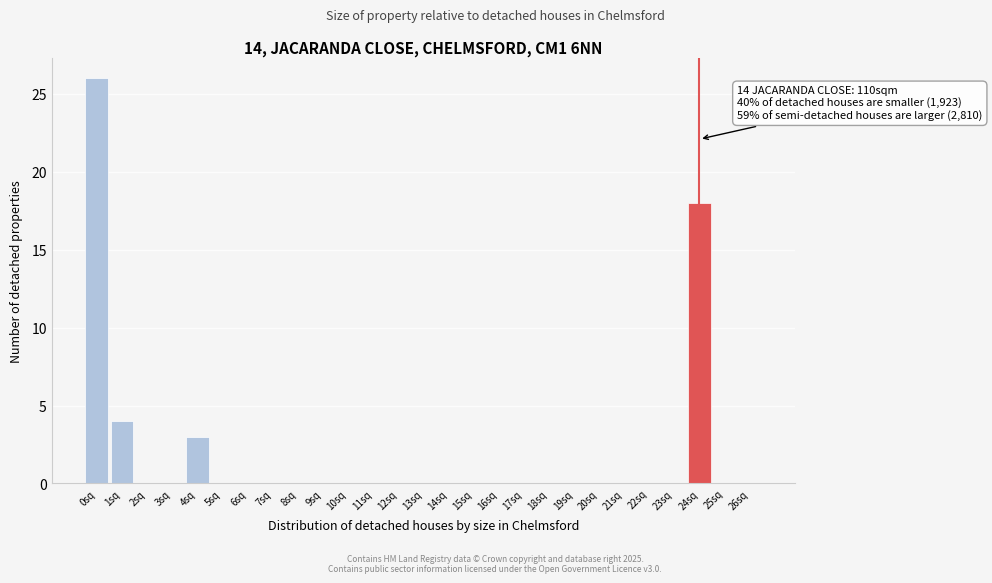

Over which range of the x-axis is the bar tallest?

-0.5 to 0.5